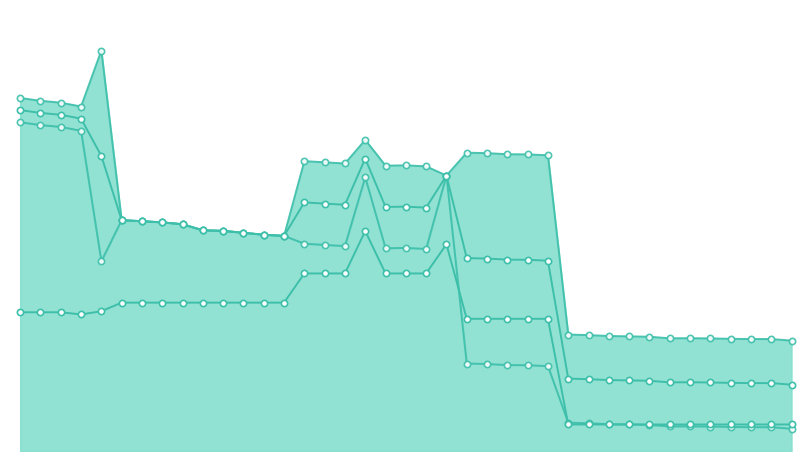

Reading left to right, list all the values displayed in this chart.

Szórás alsó határ: 230675	229814	229243	228060	187997	200623	200312	199951	199385	197507	197357	196756	196159	195812	193408	193044	192682	213789	192012	192115	191806	214311	156648	156506	156175	156128	155846	138504	138315	138051	137938	137825	137339	137376	137302	137190	137116	137116	136634
Szórás felső határ: 238119	237258	236687	235504	252687	200623	200312	199951	199385	197507	197357	196756	196159	195812	218748	218384	218022	225255	217352	217455	217146	214311	221338	221196	220865	220818	220536	165546	165357	165093	164980	164867	164381	164418	164344	164232	164158	164158	163676
Átlagos négyzetméter ár: 172368	172368	172368	171702	172688	175324	175324	175324	175324	175324	175324	175324	175324	175324	184283	184283	184283	197297	184283	184283	184283	193243	170371	170371	170371	170371	170371	137939	137939	137939	137939	137939	137939	137939	137939	137939	137939	137939	137939
Átlagos reál ár: 234397	233536	232965	231782	220342	200623	200312	199951	199385	197507	197357	196756	196159	195812	206078	205714	205352	219522	204682	204785	204476	214311	188993	188851	188520	188473	188191	152025	151836	151572	151459	151346	150860	150897	150823	150711	150637	150637	150155